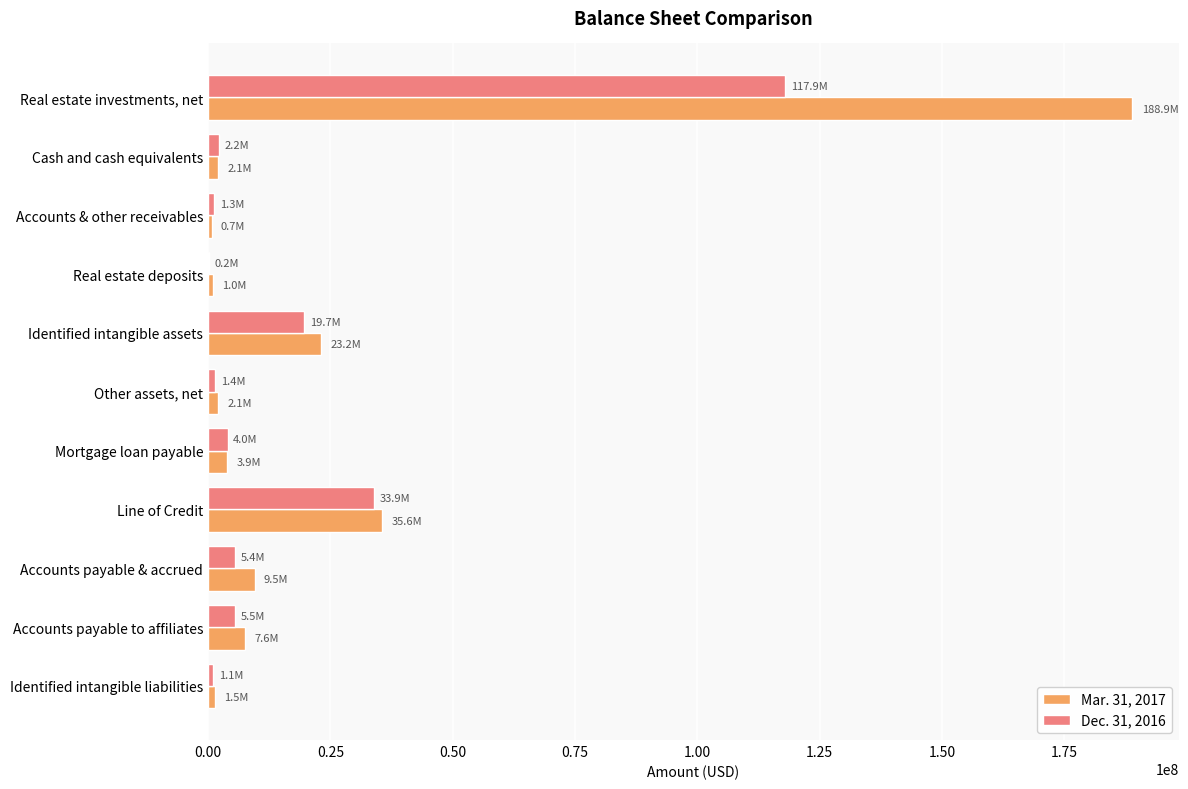

How many series are shown in this chart?

2